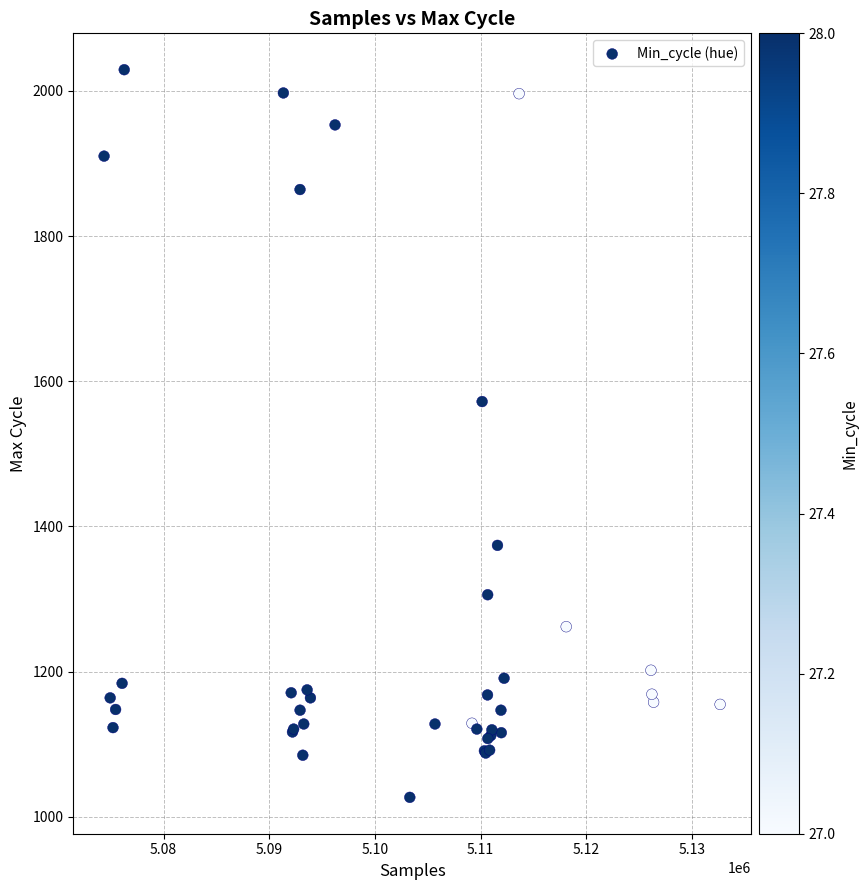

What Y value in the scatter plot is closest to 1528?

1572